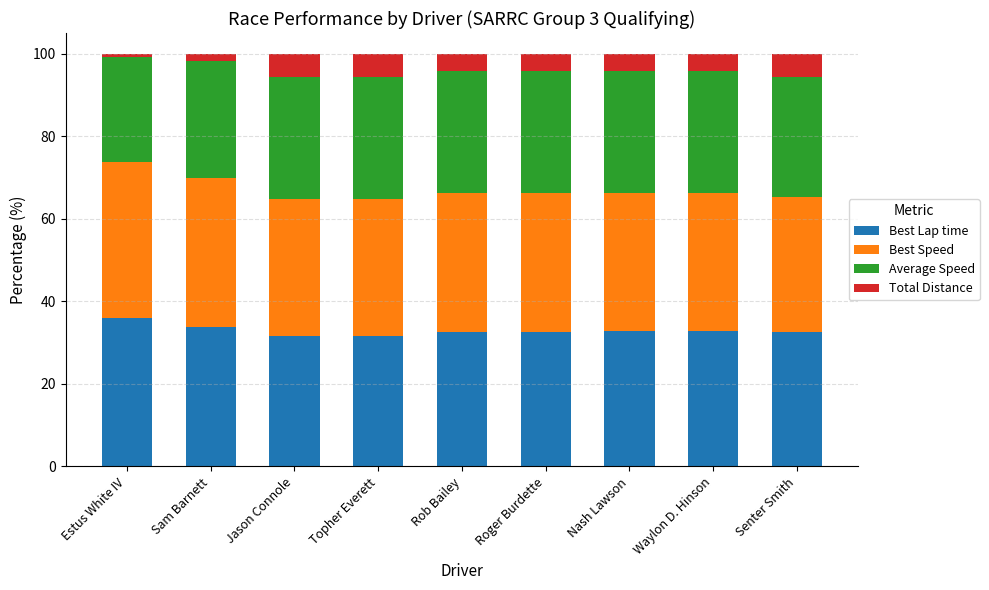

What is the lowest value of the Best Lap time series?

31.6